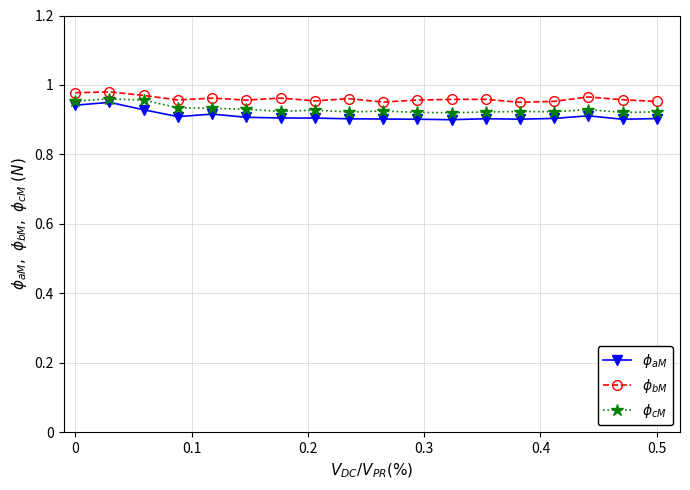

At how many categories does at least one series exceed 0?

18